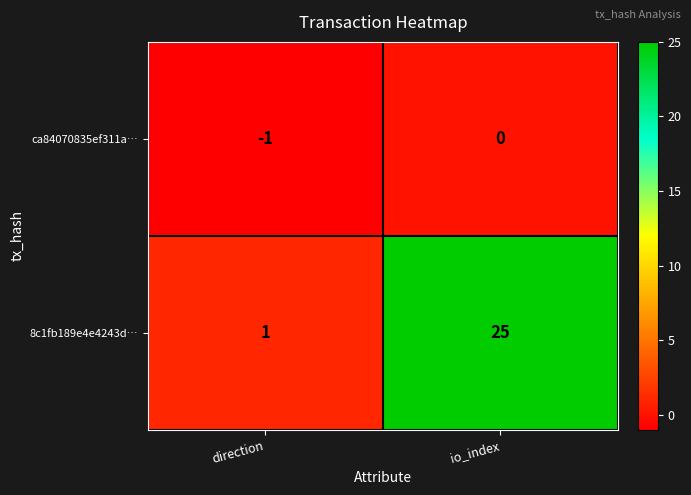

True or false: ca84070835ef311a… has a value of 0 at direction.

False